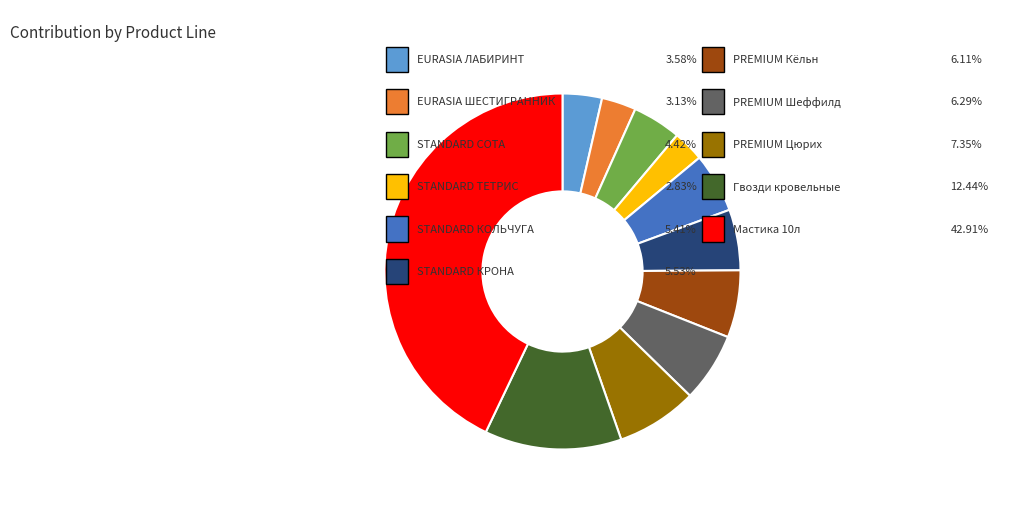

Is there any slice that represents more than half of the pie?

No